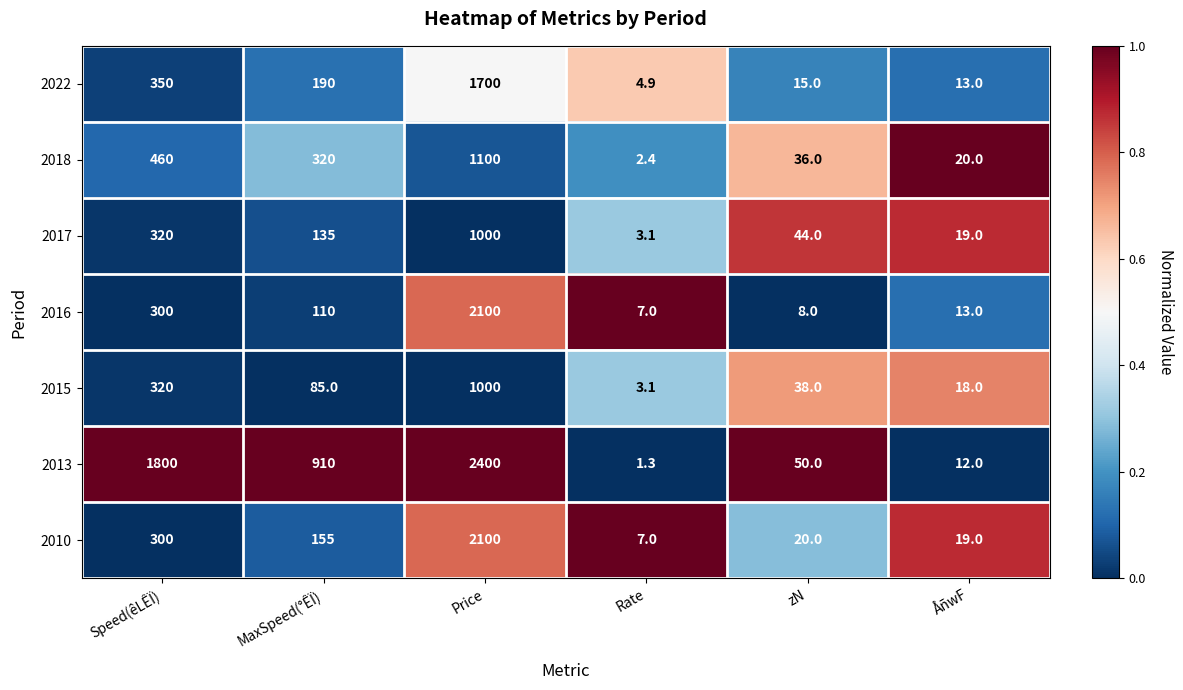

What is the difference between the highest and lowest values at ÅñwF?

8.0